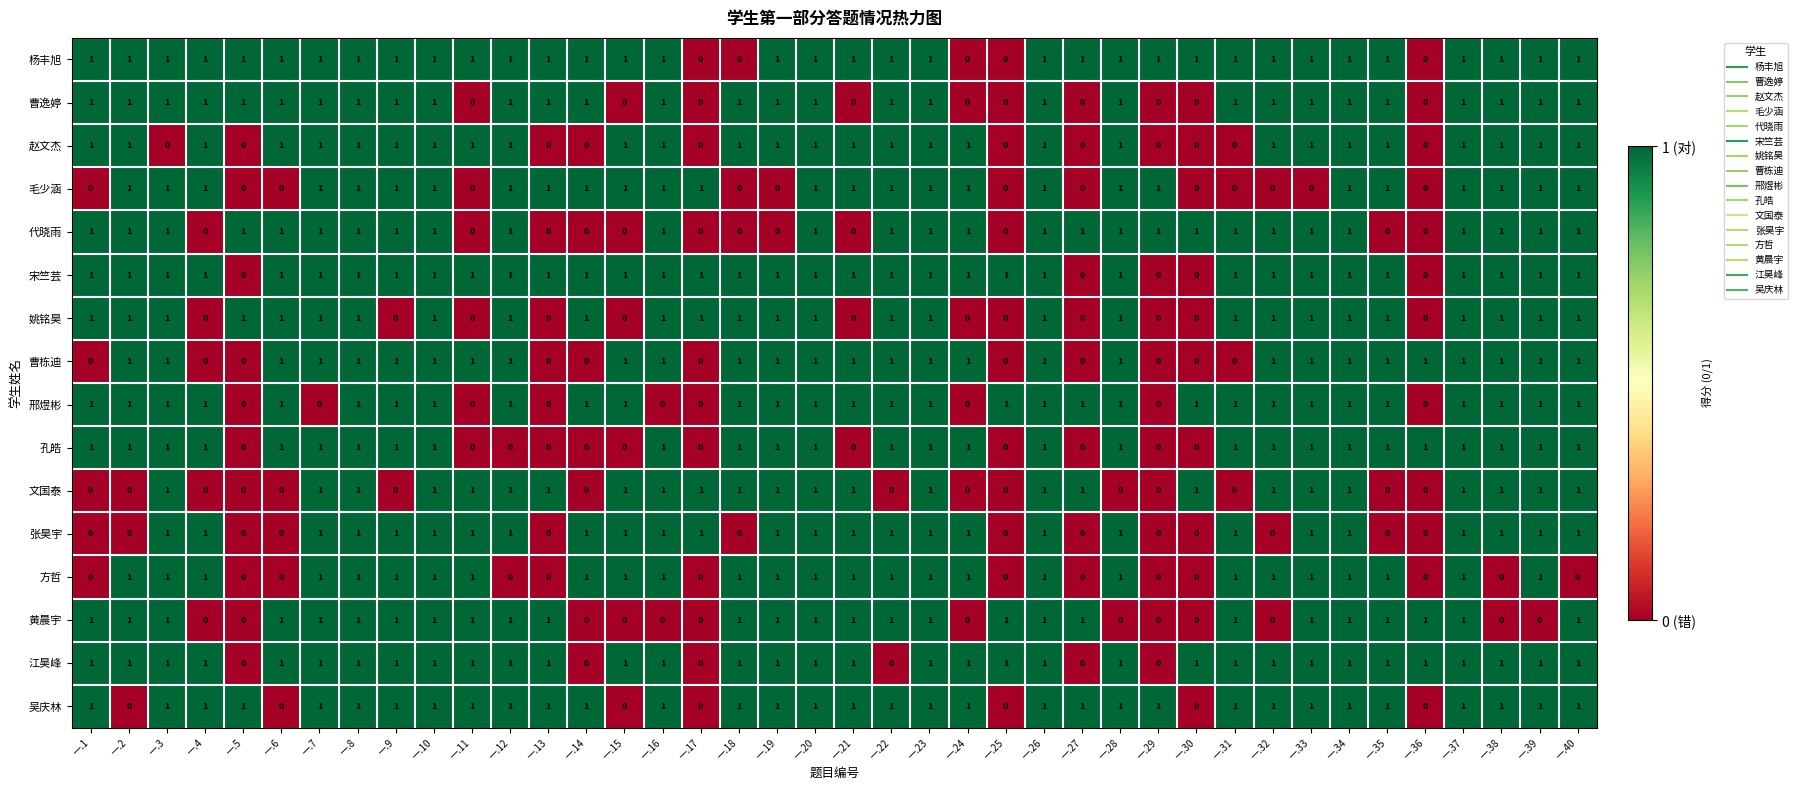

What is the sum of all 姚铭昊 values?

28